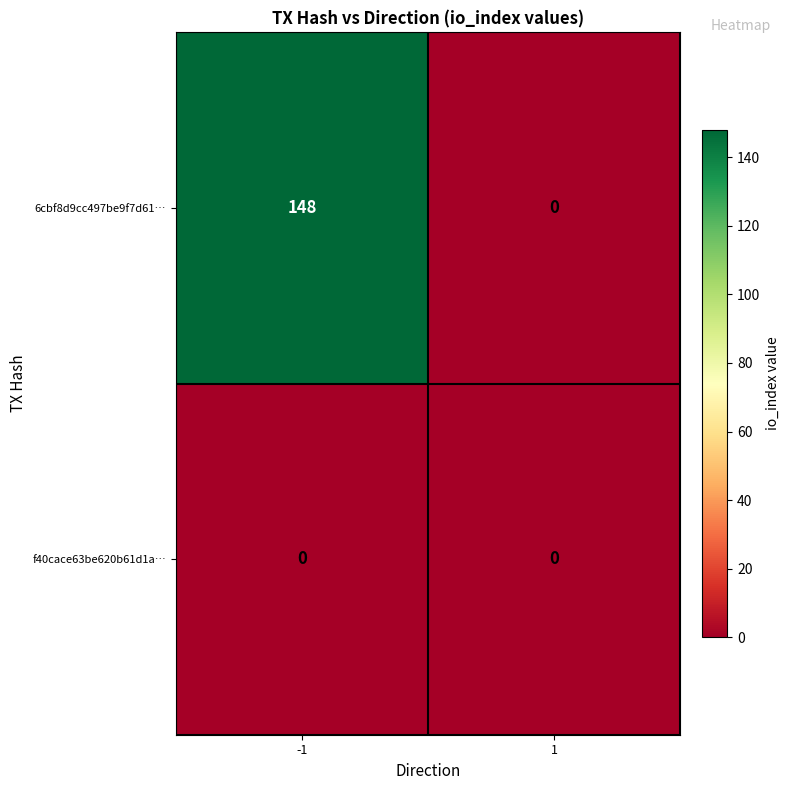

Which series has the widest spread of values?

6cbf8d9cc497be9f7d61…